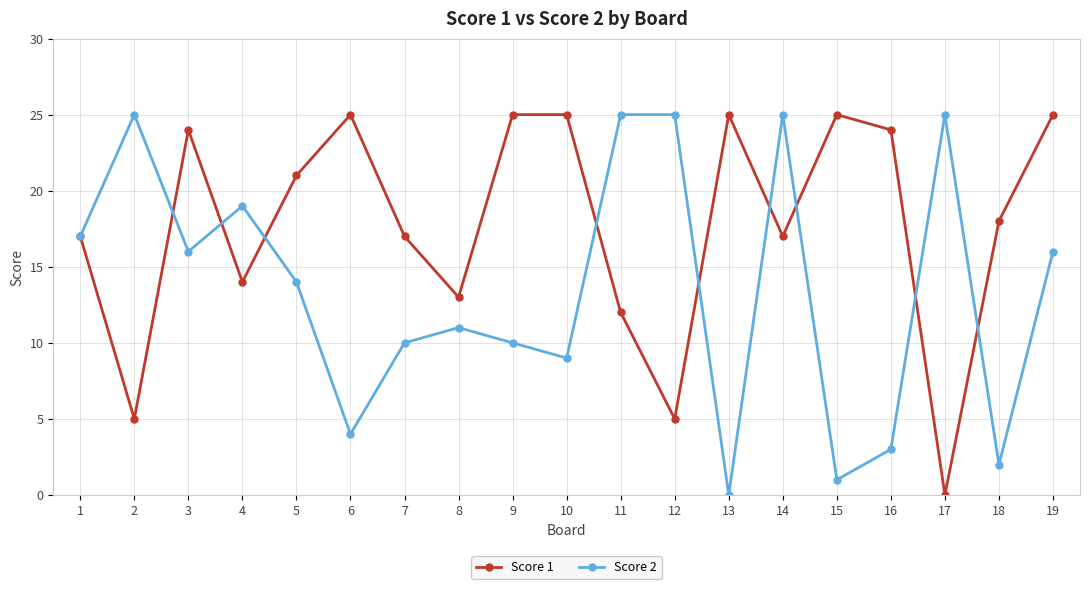

True or false: Score 2 has more than 2 interior local peaks.

True